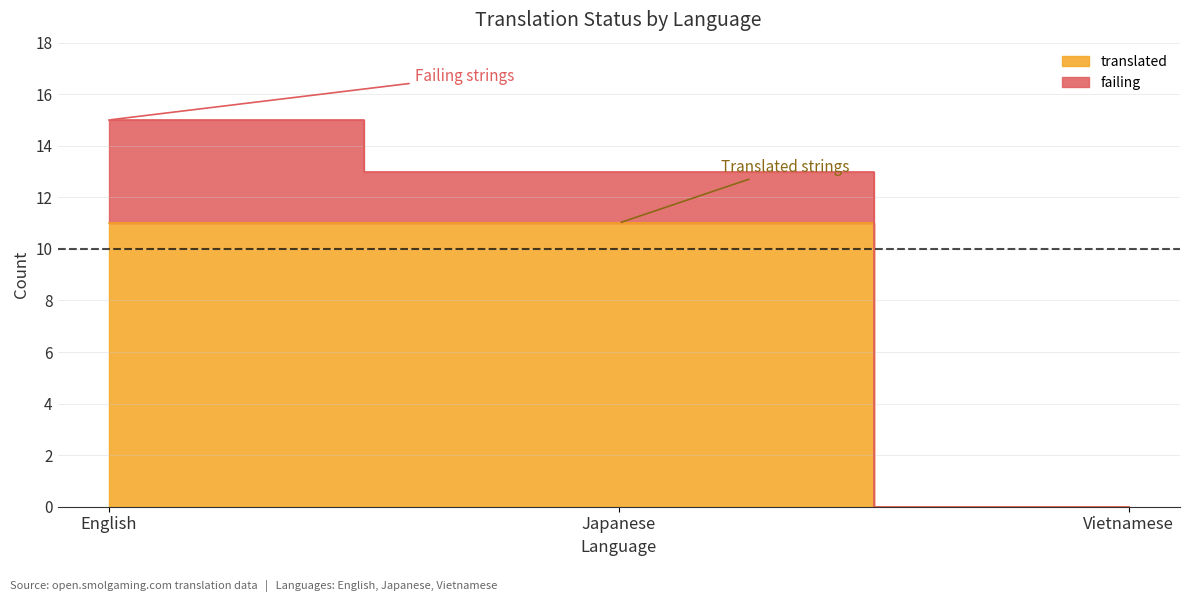

Rank the categories by value from lowest to highest.

Vietnamese, English, Japanese